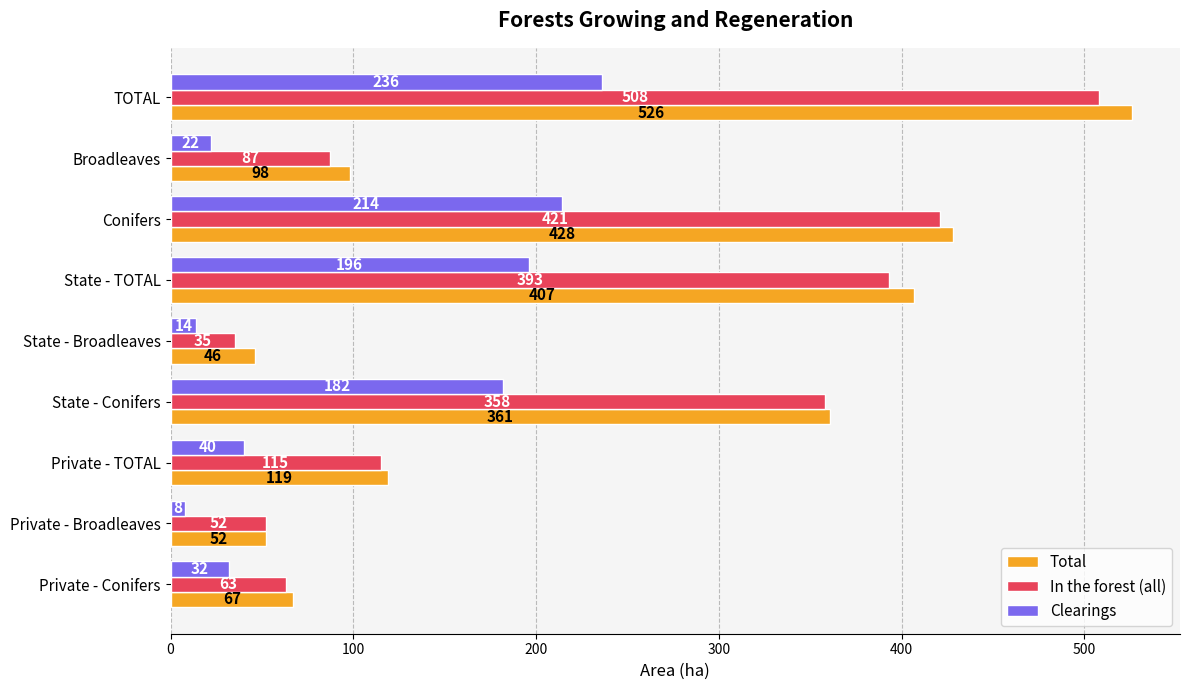

What are all the series names shown in the legend?

Total, In the forest (all), Clearings